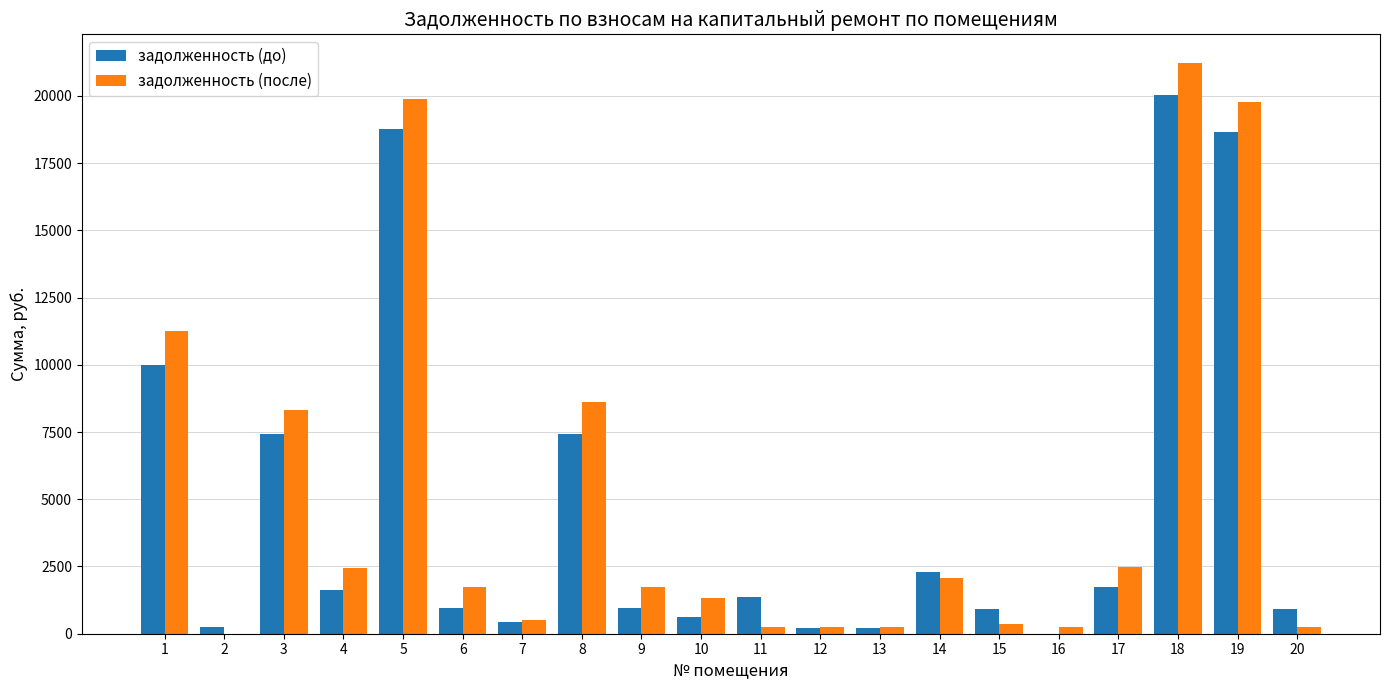

What is the greatest value displayed?

21229.3